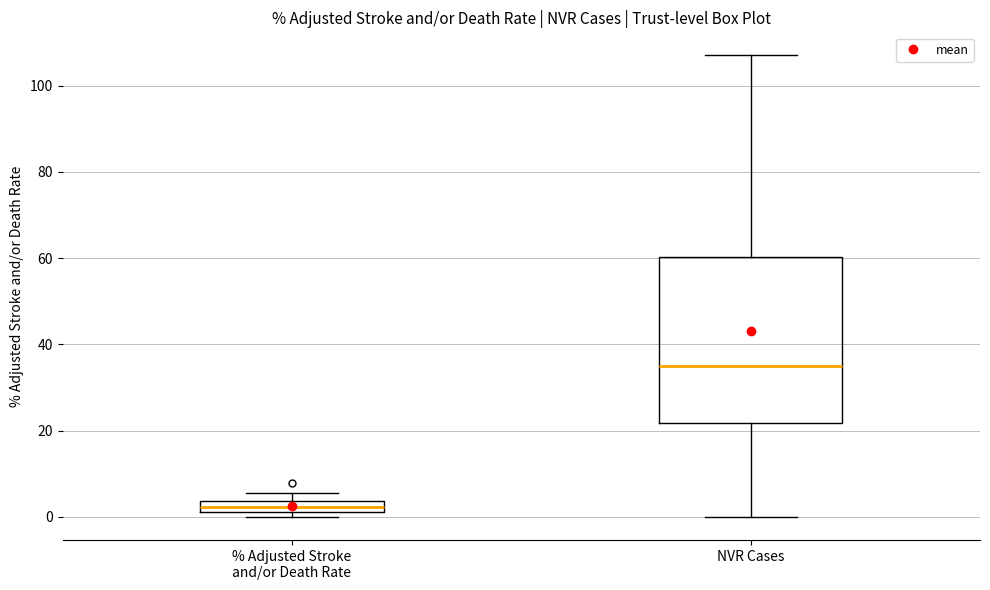

Which box's median line is the highest?

NVR Cases